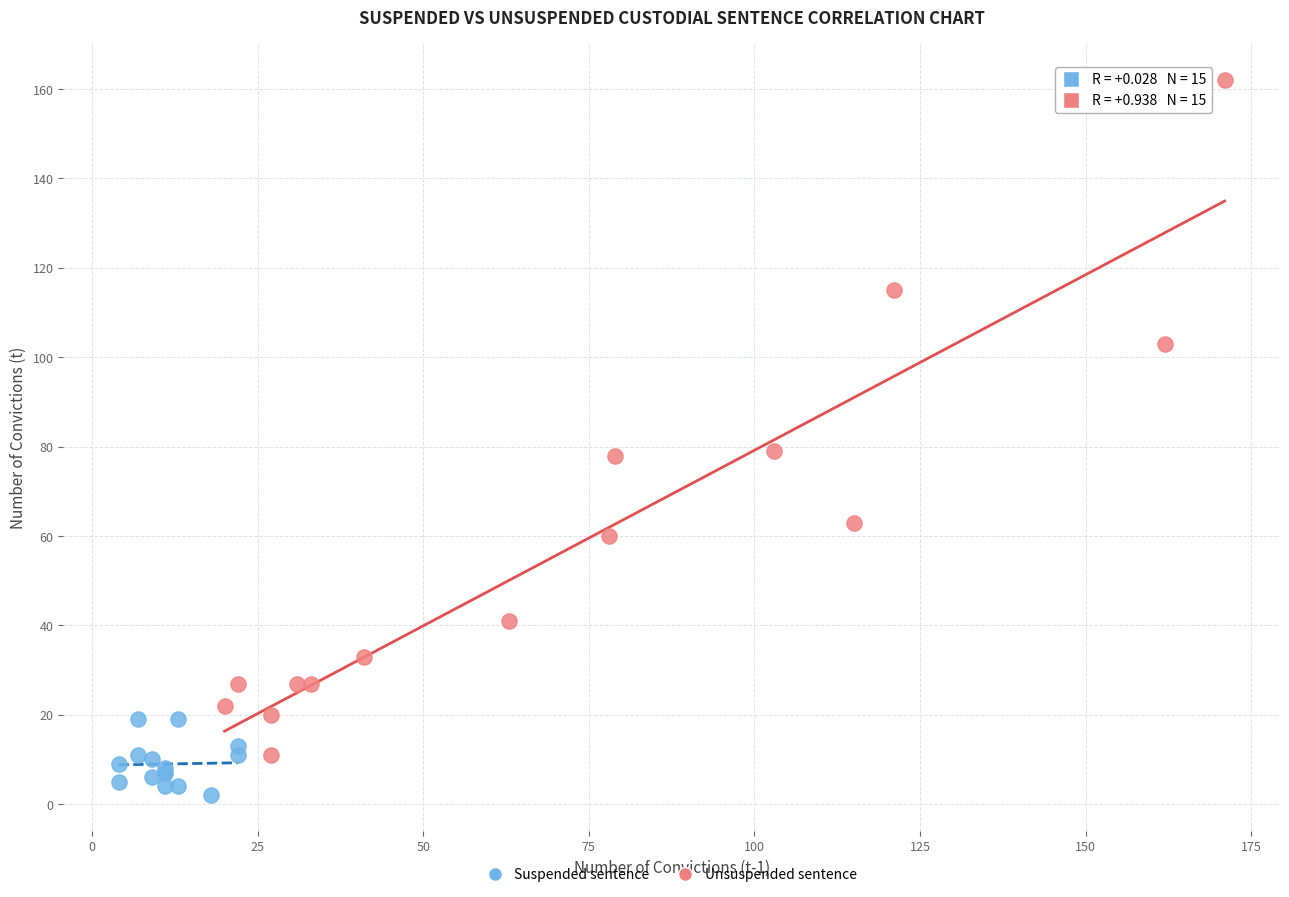

Which series contains the highest Y value?

Unsuspended sentence